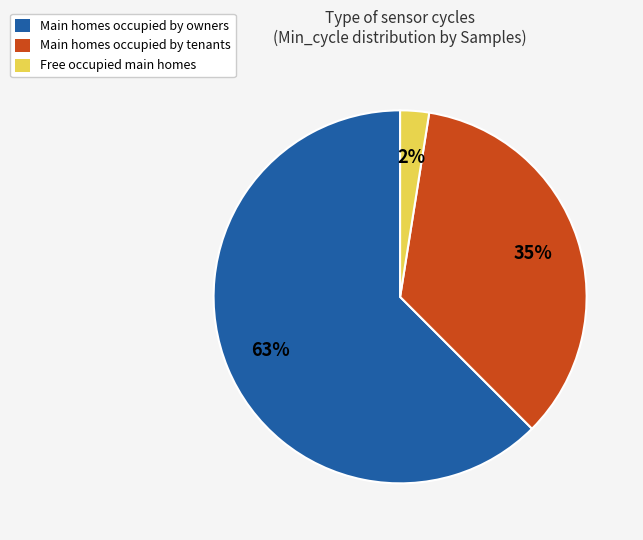

To the nearest percent, what is the average slice percentage?

33%